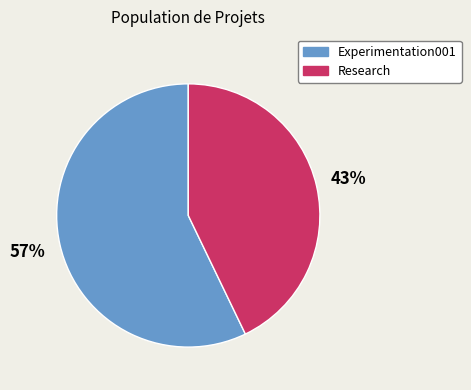

To the nearest percent, what portion does Research represent?

43%